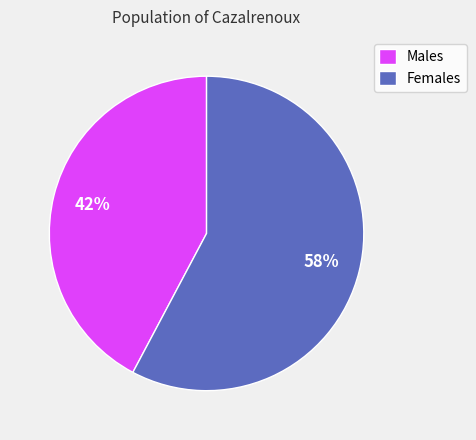

Which category has the smallest portion of the pie?

Males